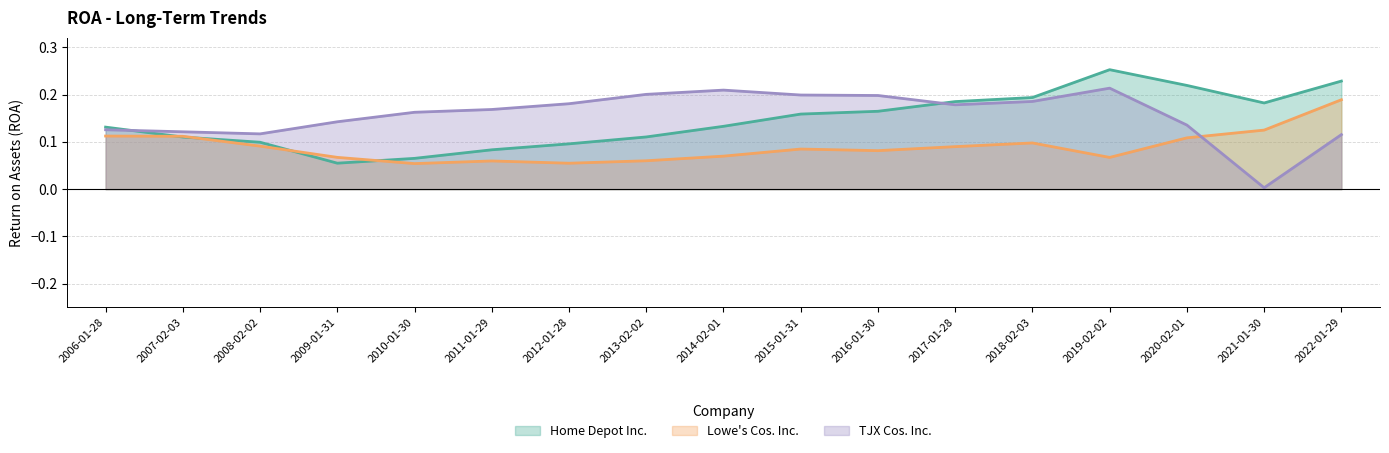

Rank the series by their average value, from highest to lowest.

TJX Cos. Inc., Home Depot Inc., Lowe's Cos. Inc.